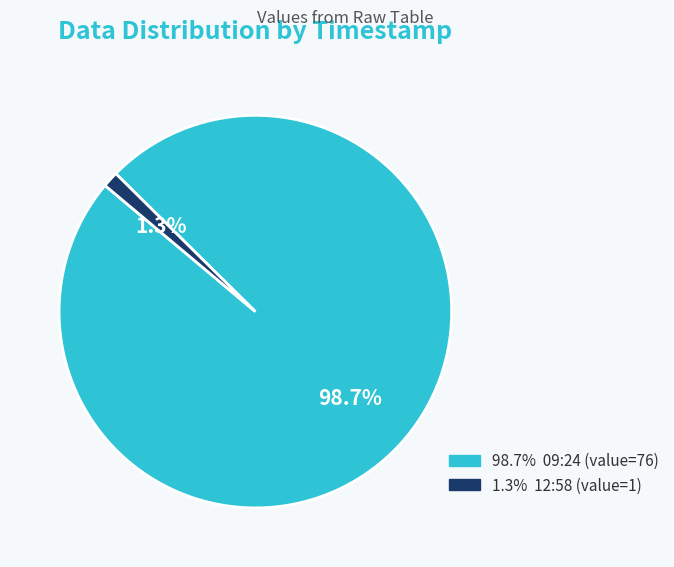

Count the number of slices in the pie.

2